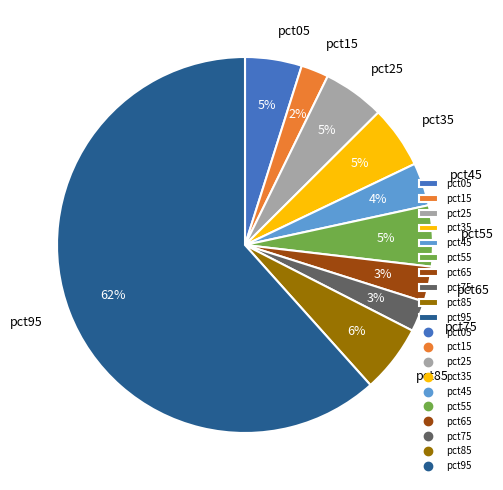

Combined, do pct25 and pct45 account for over 50%?

No